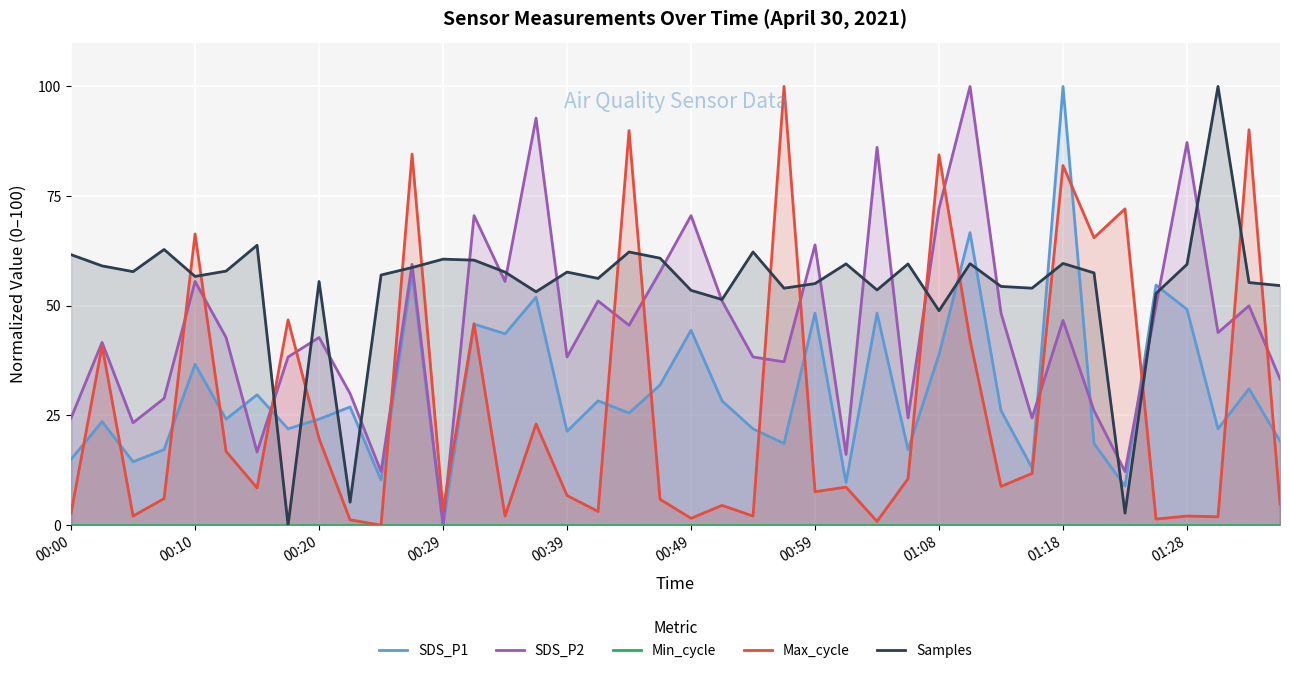

True or false: Samples has a value of 93.2 at 00:29.

False